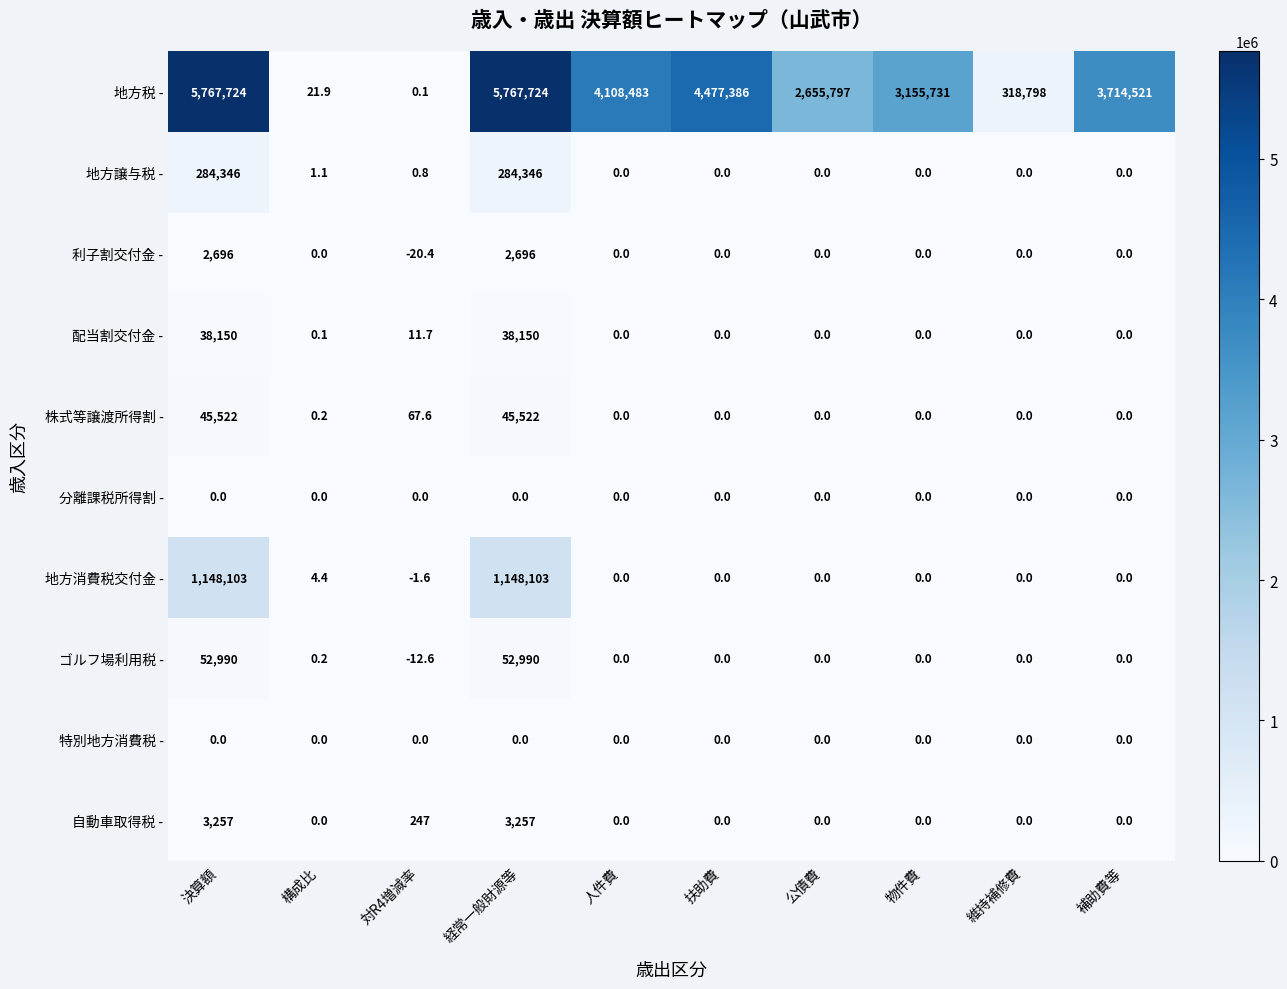

Which series has the widest spread of values?

地方税 -